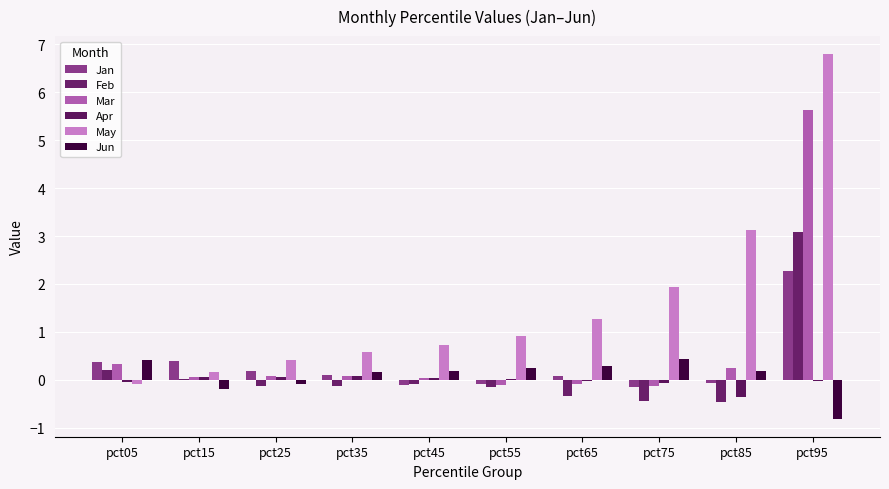

How many series are shown in this chart?

6